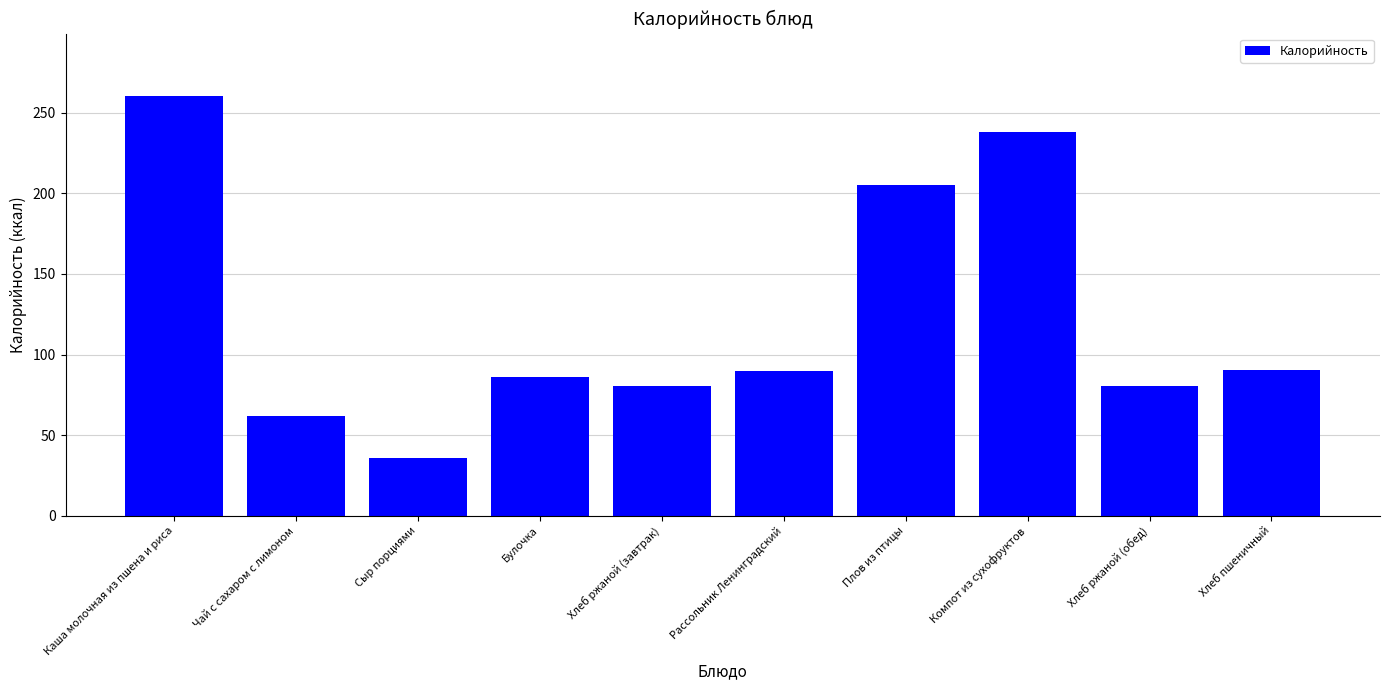

True or false: the data shows 80.7 at Хлеб ржаной (завтрак).

True